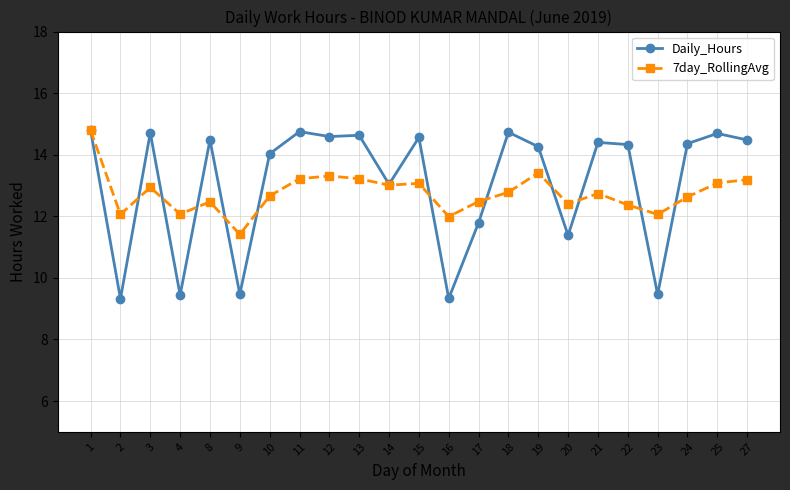

How many distinct data groups are displayed?

2